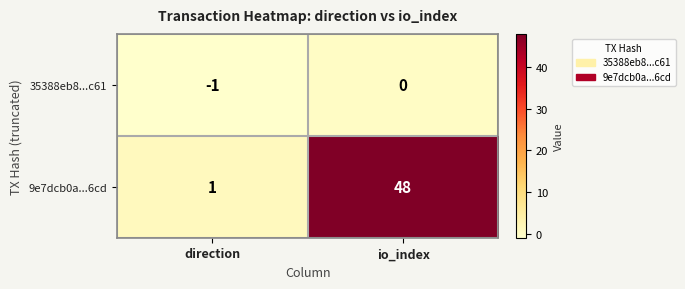

What is the maximum value shown in the chart?

48